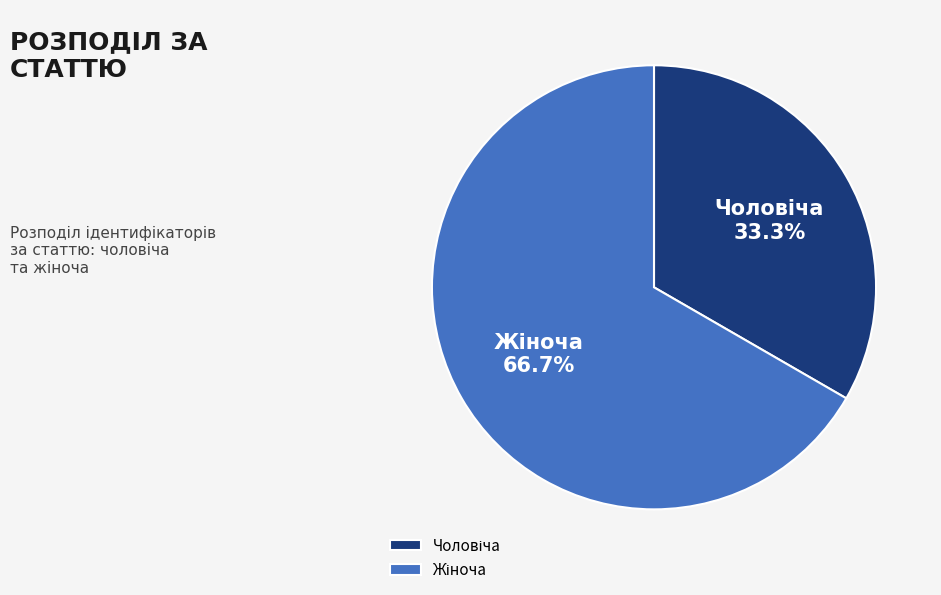

Is there a majority slice in this chart?

Yes